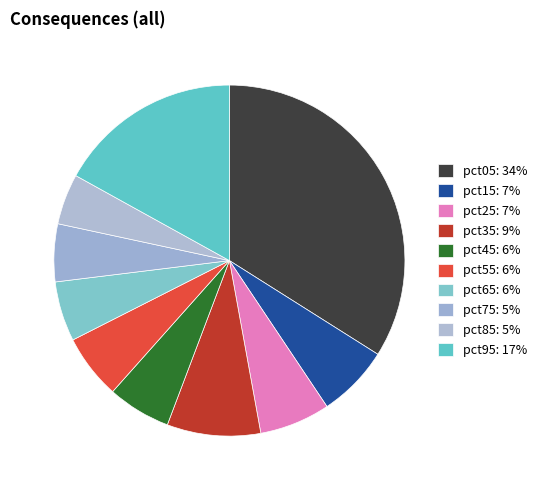

What percentage is the pct95 slice, to the nearest percent?

17%